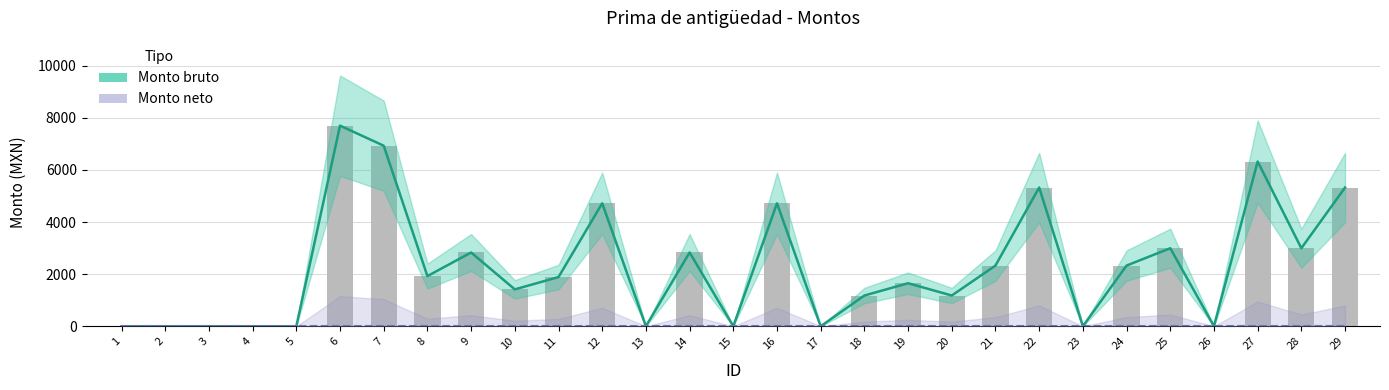

What is the average value of the Monto bruto series?

2296.2